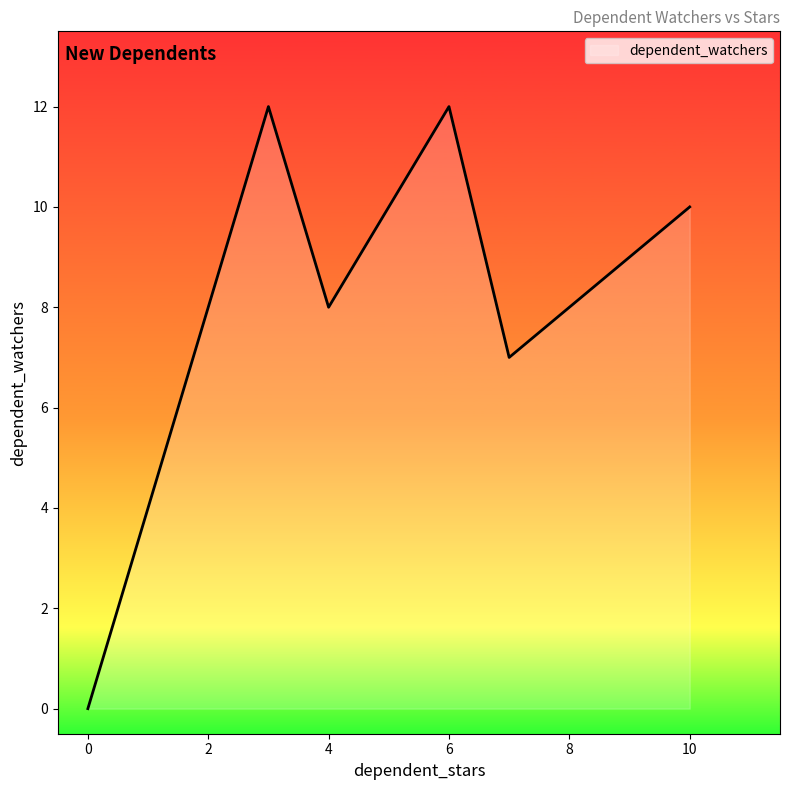

What is the average value?

8